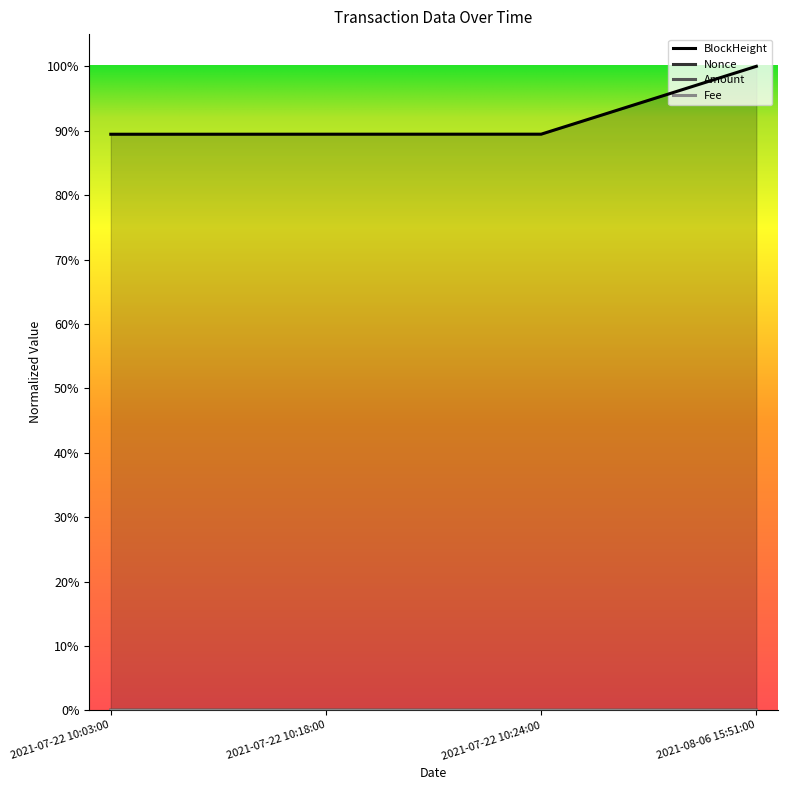

True or false: Fee has more than 0 interior local peaks.

False